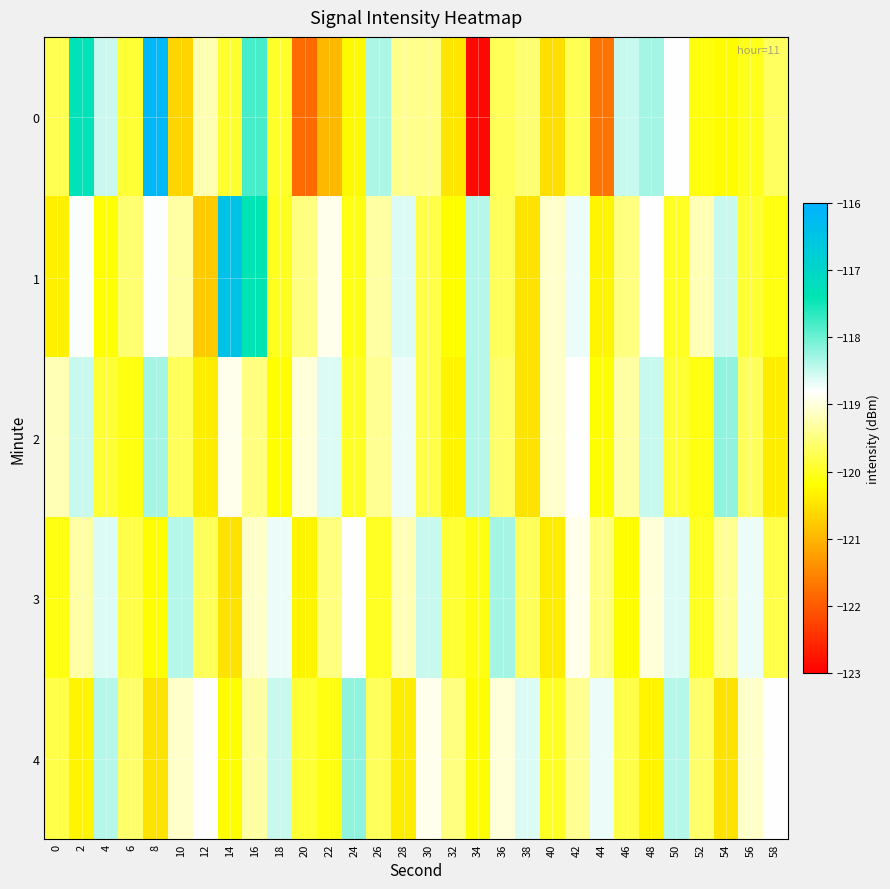

Count the number of categories in the chart.

30